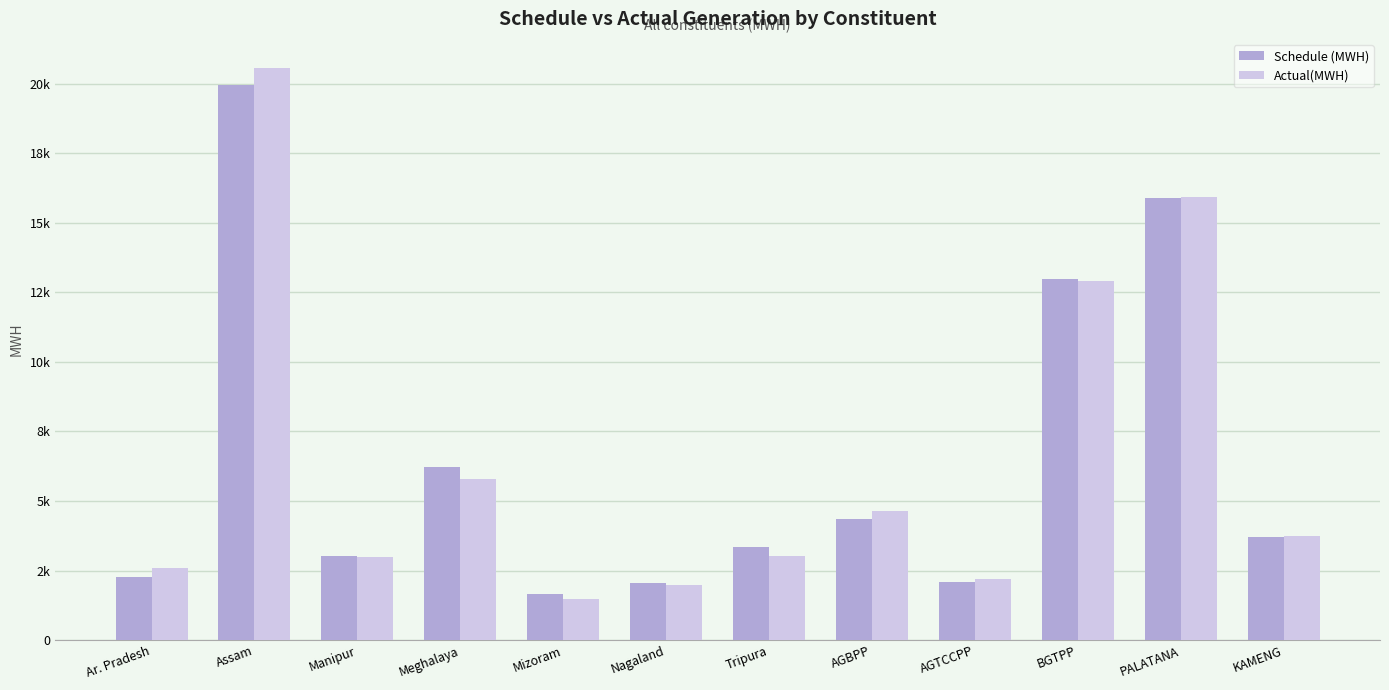

Does the chart contain any negative values?

No